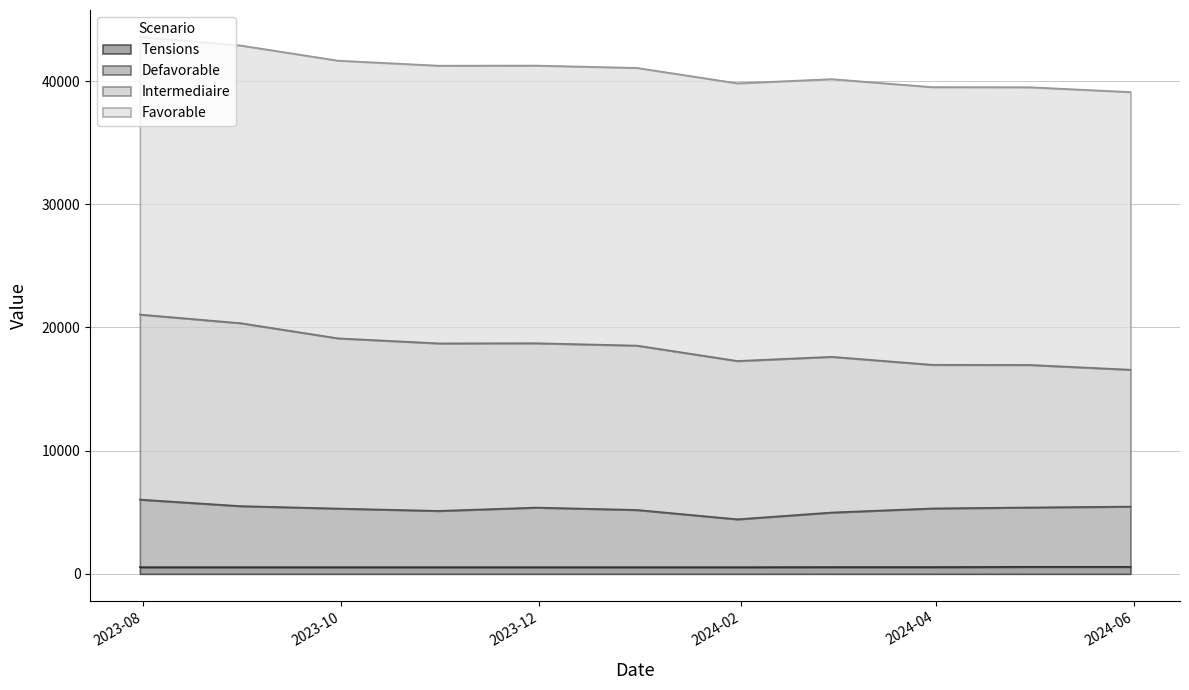

The Tensions series shows 540 at 2023-12-31. True or false?

True